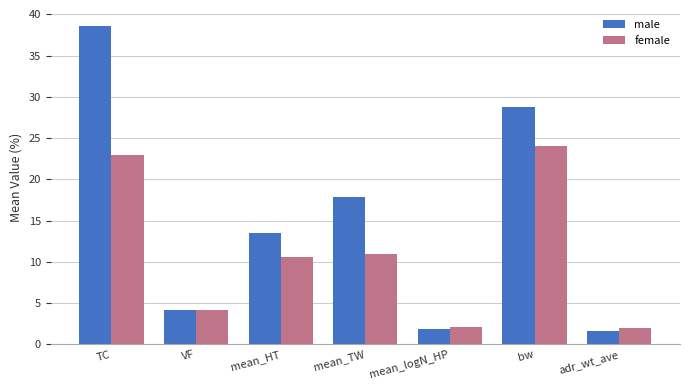

What is the label of the 3rd bar from the right?

mean_logN_HP